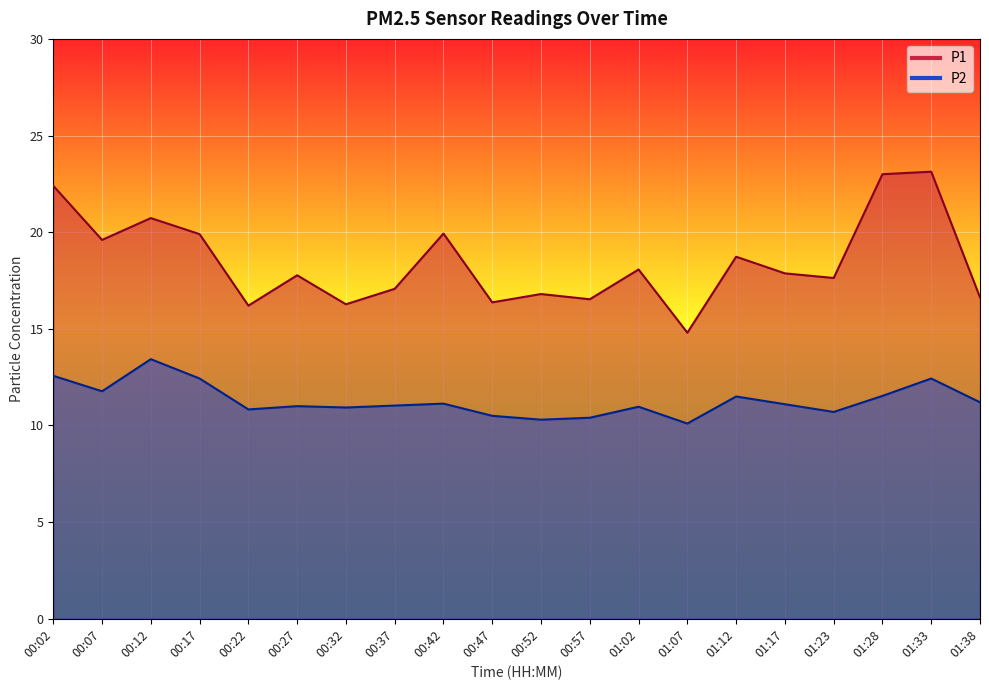

Which label corresponds to the smallest value in the chart?

01:07